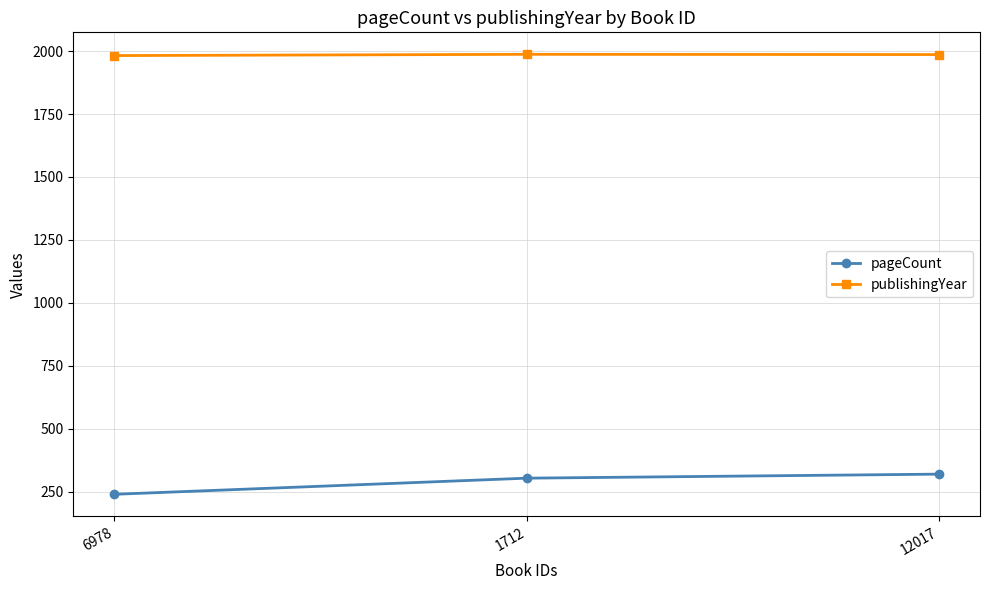

How many pageCount values are between 240 and 320?

3